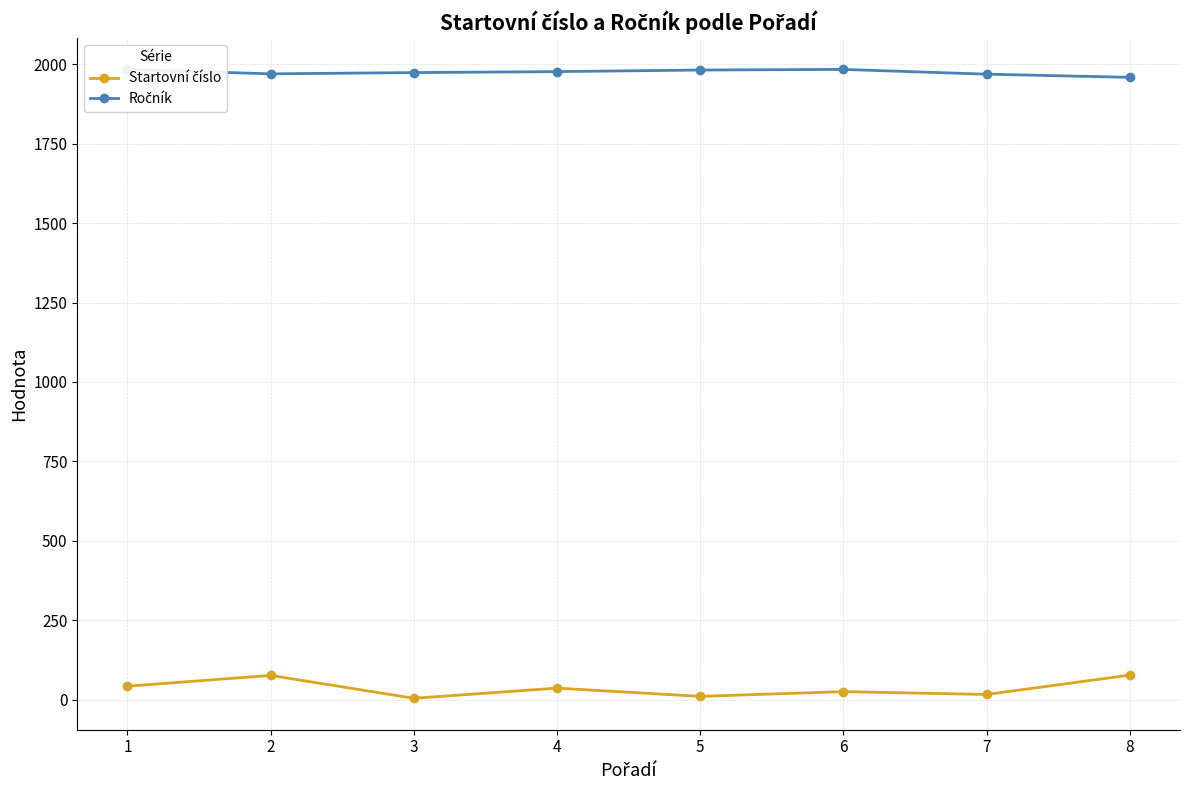

In Ročník, how many points are higher than both neighbors (excluding endpoints)?

1